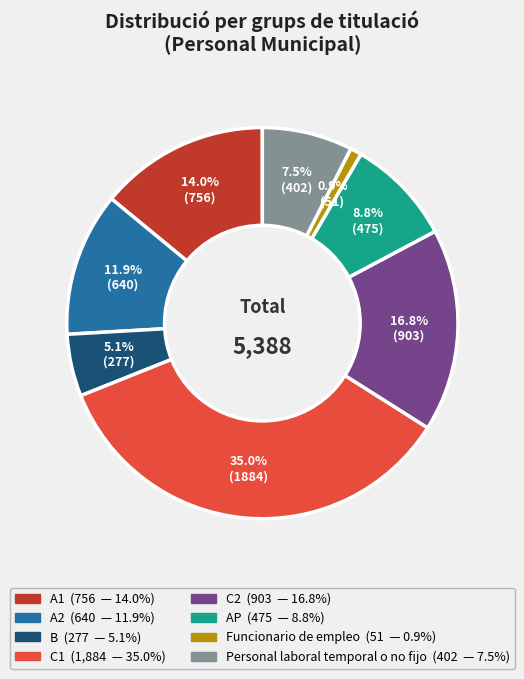

To the nearest percent, what is the combined percentage of AP and C1?

44%